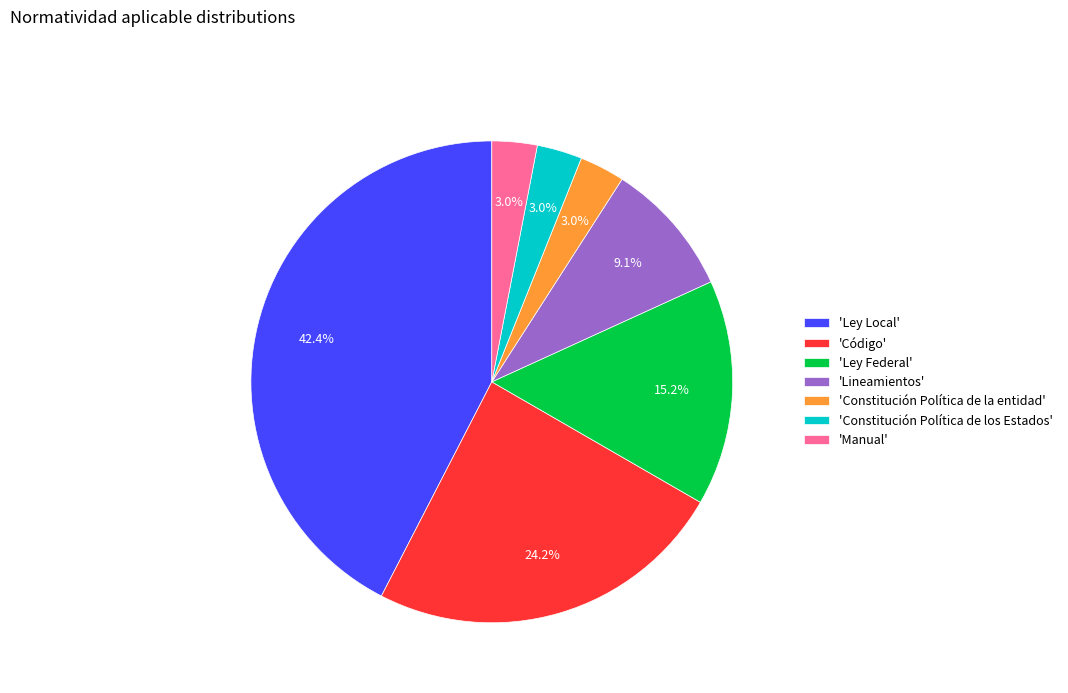

What is the largest slice in the pie chart?

'Ley Local'